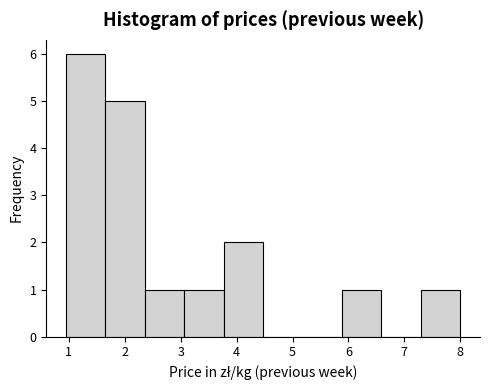

Over which range of the x-axis is the bar tallest?

1.0 to 1.7